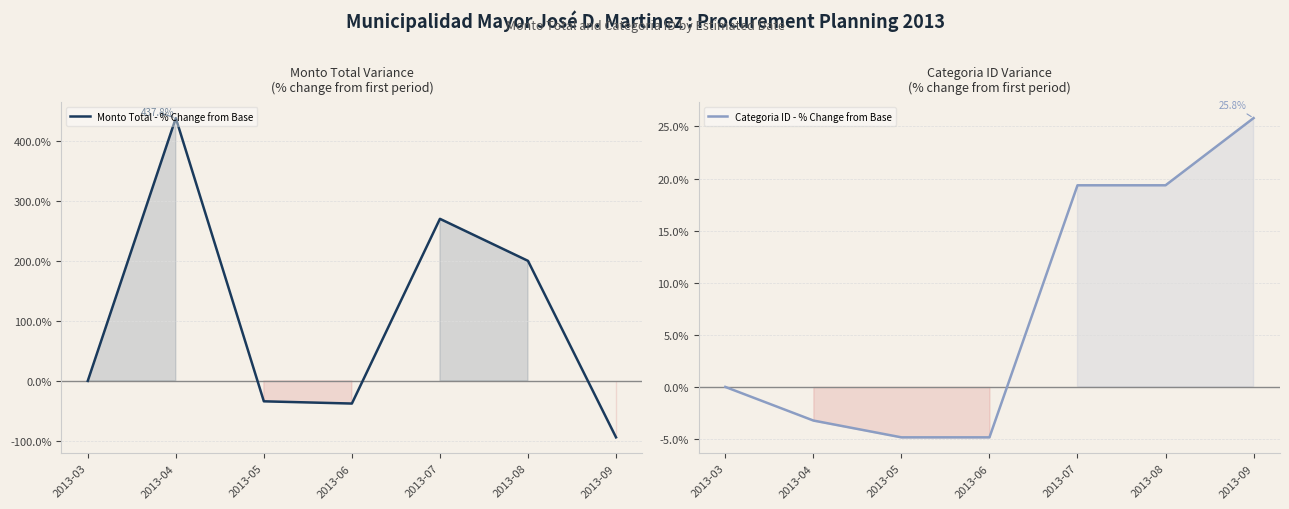

What is the value of the Categoria ID - % Change from Base point at the 5th from the left?

19.4